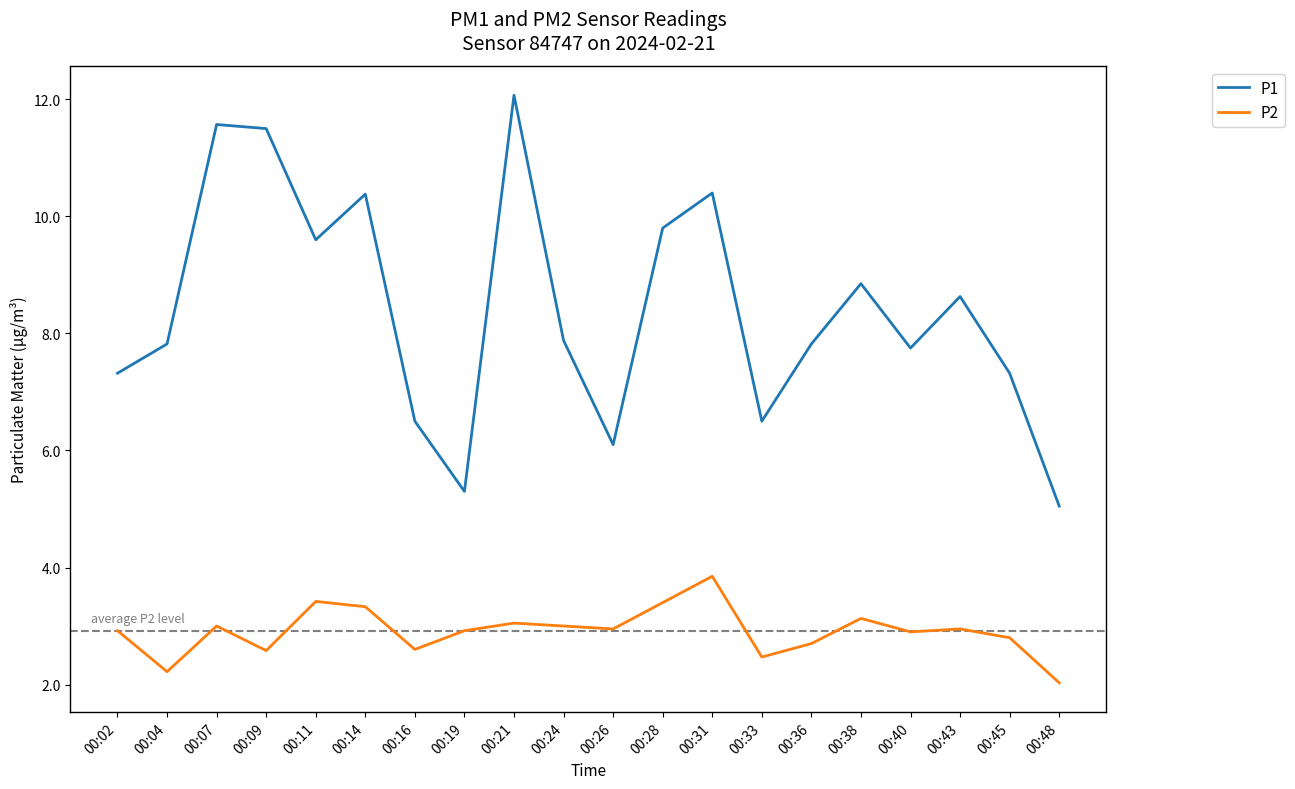

Is it true that P2 equals 5.7 at 00:31?

False